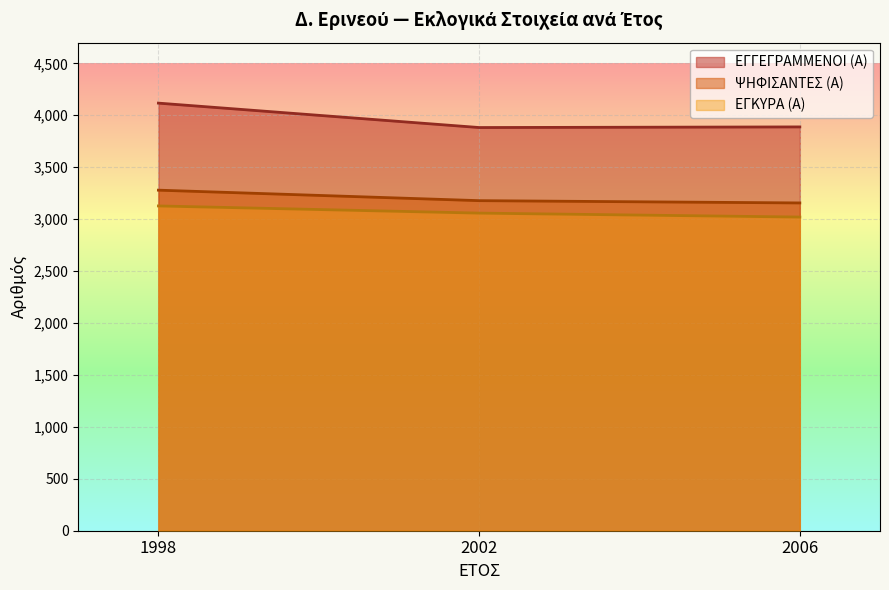

How many ΨΗΦΙΣΑΝΤΕΣ (Α) values are between 3156 and 3279?

3